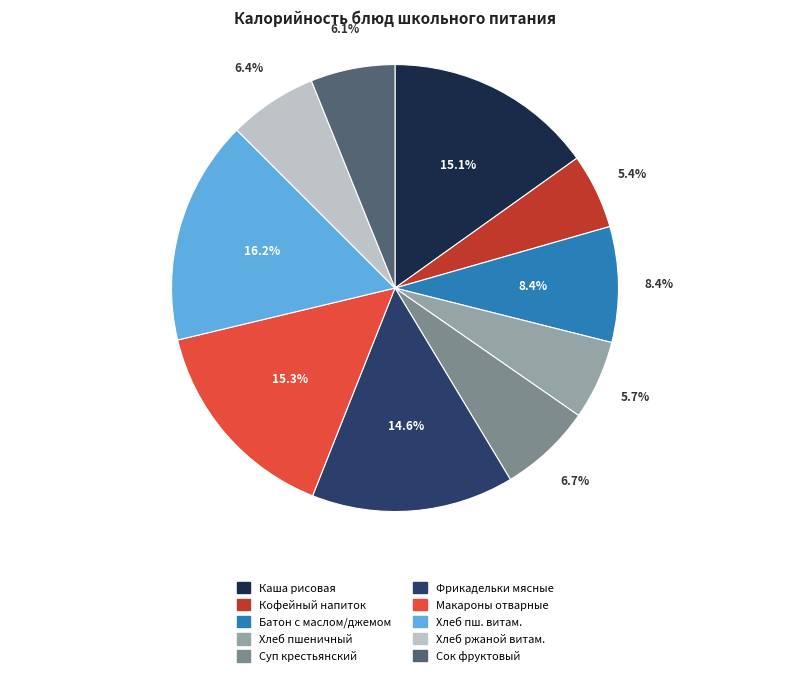

To the nearest percent, what percentage of the pie is Фрикадельки мясные?

15%